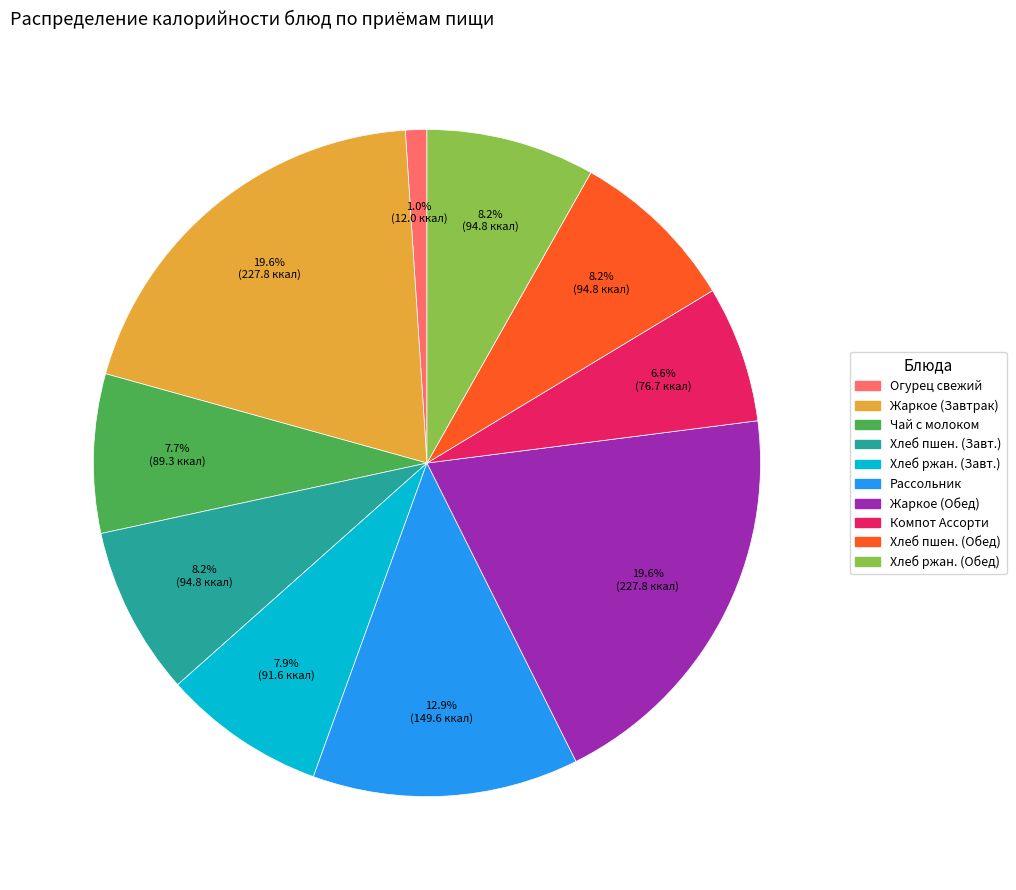

Is there a majority slice in this chart?

No